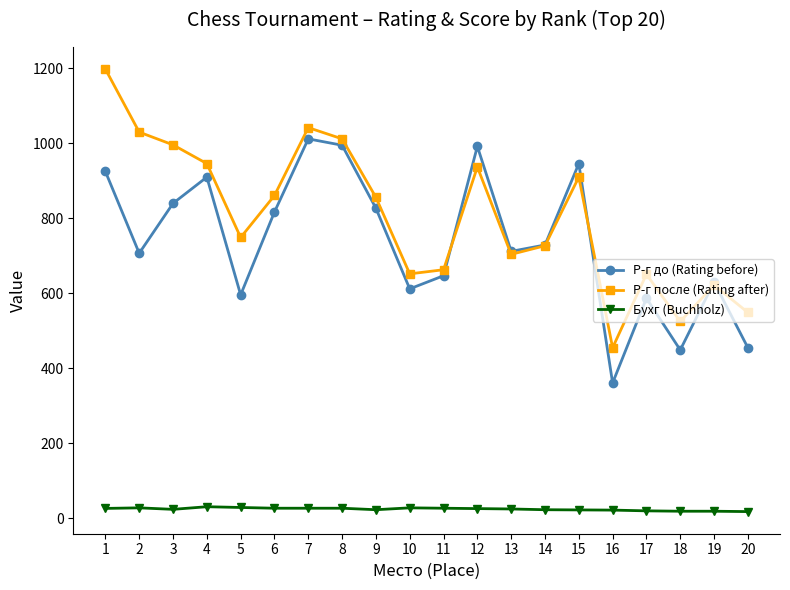

List the series in order of their peak value, lowest first.

Бухг (Buchholz), Р-г до (Rating before), Р-г после (Rating after)